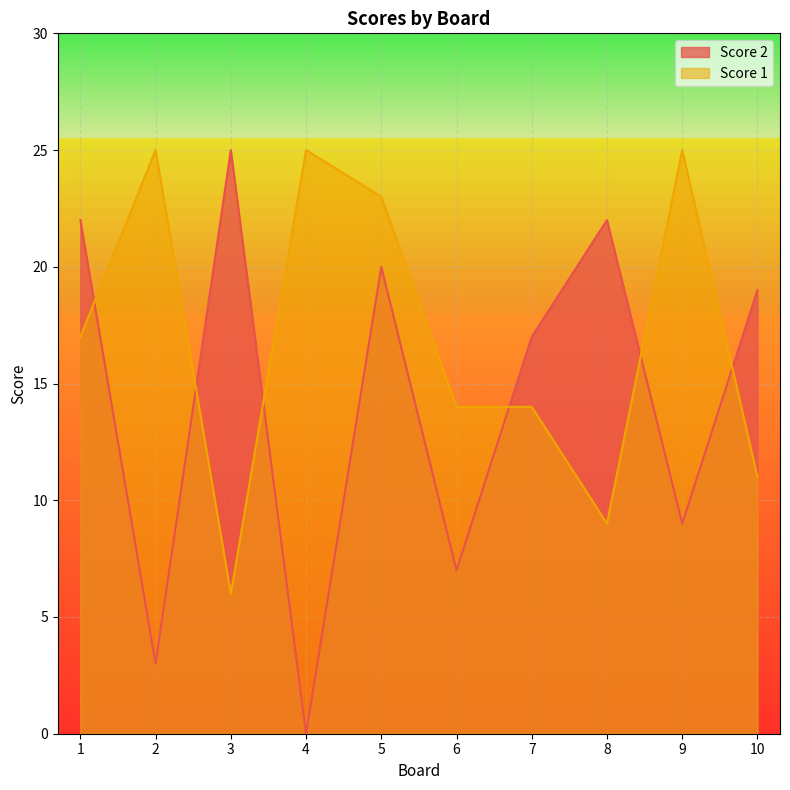

What is the difference between the highest and lowest values at 7?

3